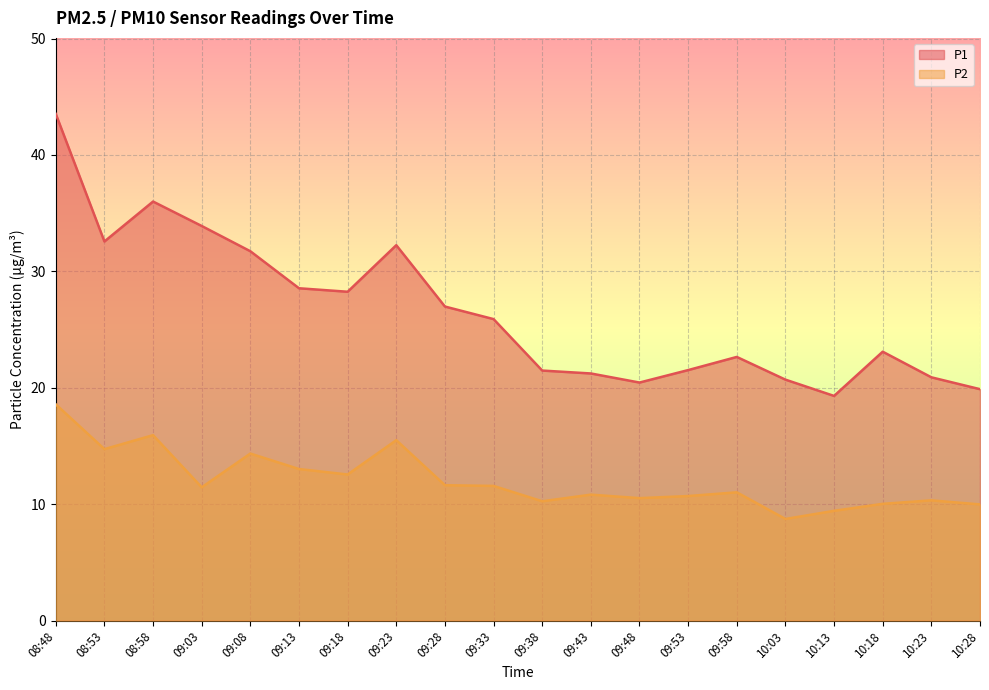

Is it true that P2 equals 14.3 at 09:08?

True